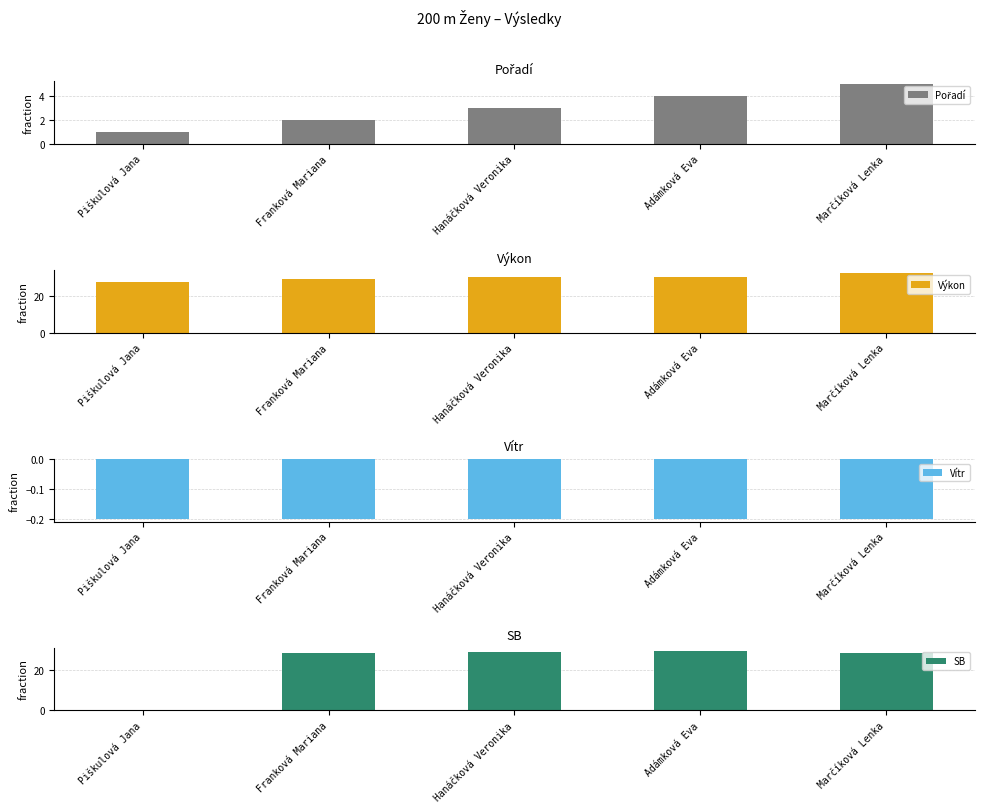

What is the average value of the SB series?

23.2